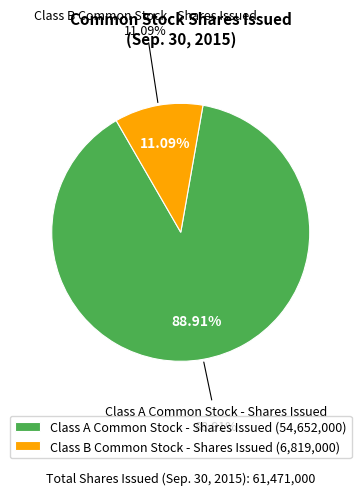

Does Class B Common Stock - Shares Issued account for over 50% of the chart?

No